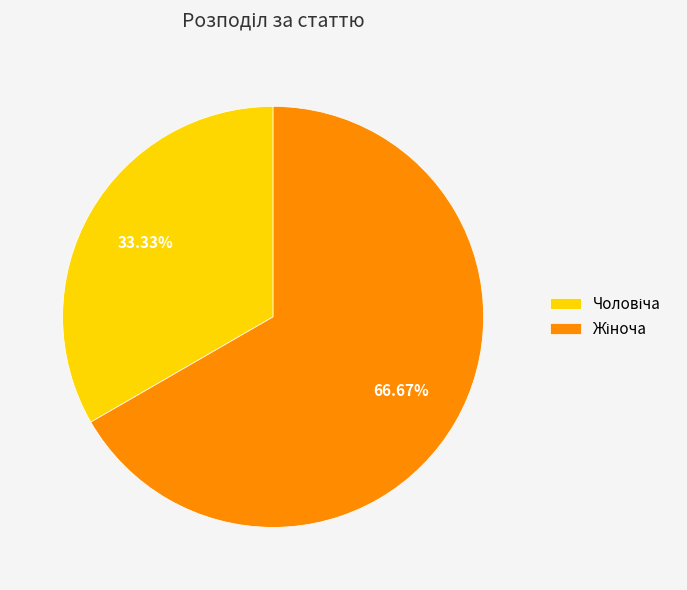

Is there a majority slice in this chart?

Yes